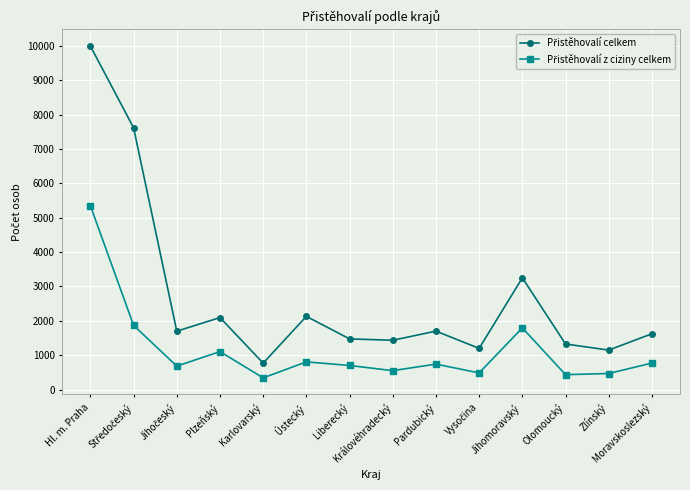

What is the difference between the highest and lowest values at Pardubický?

960